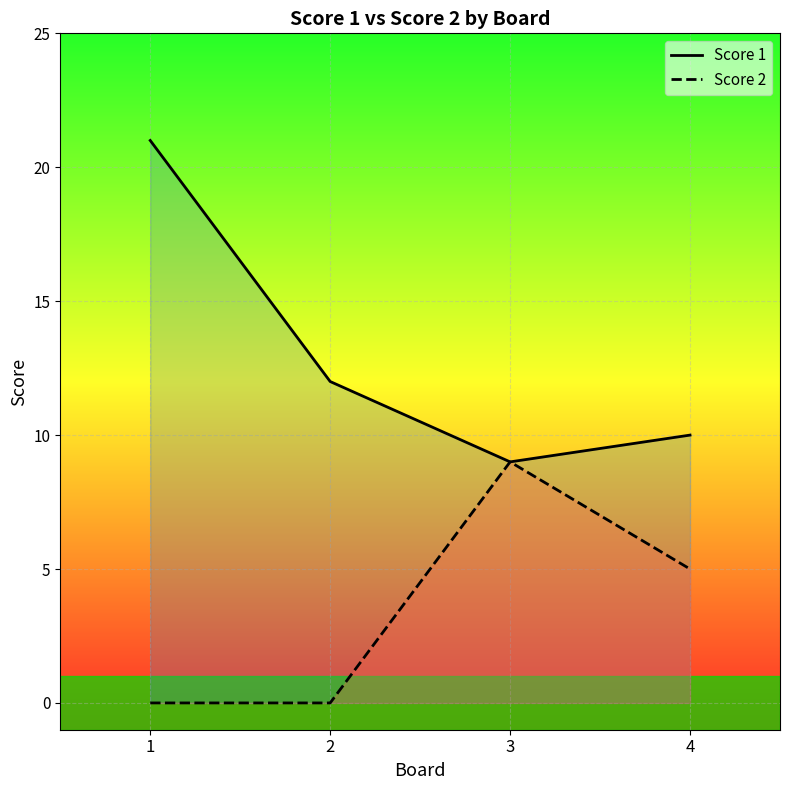

At which category does the chart reach its minimum across all series?

1